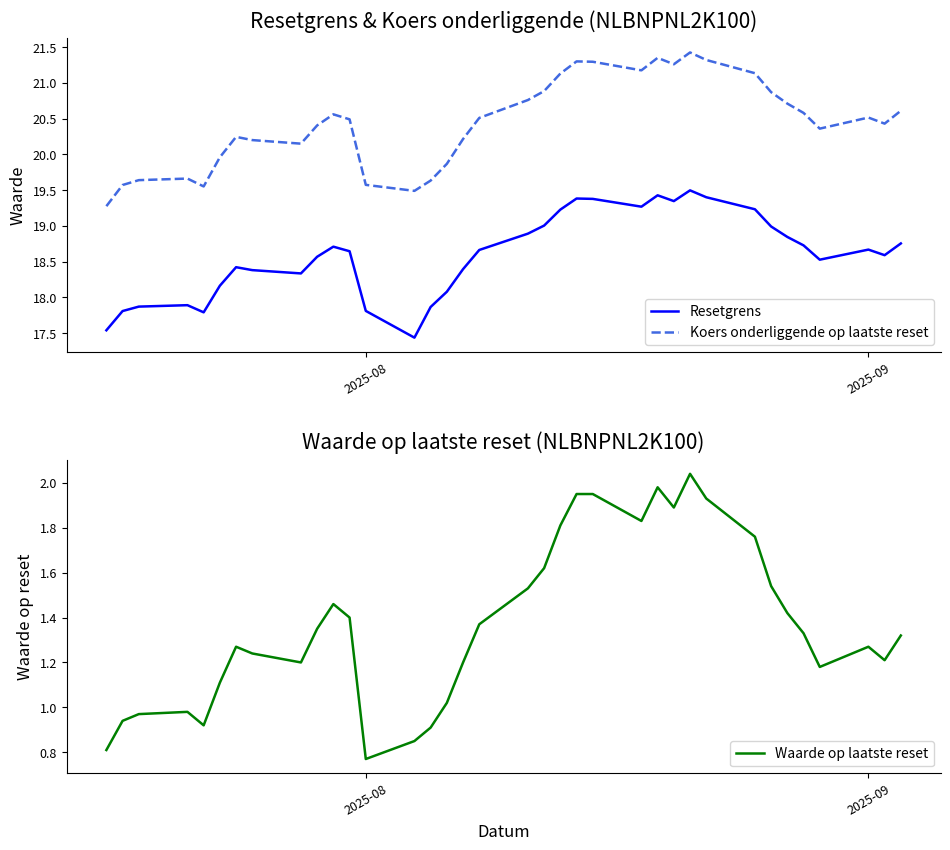

Which series has the widest spread of values?

Koers onderliggende op laatste reset